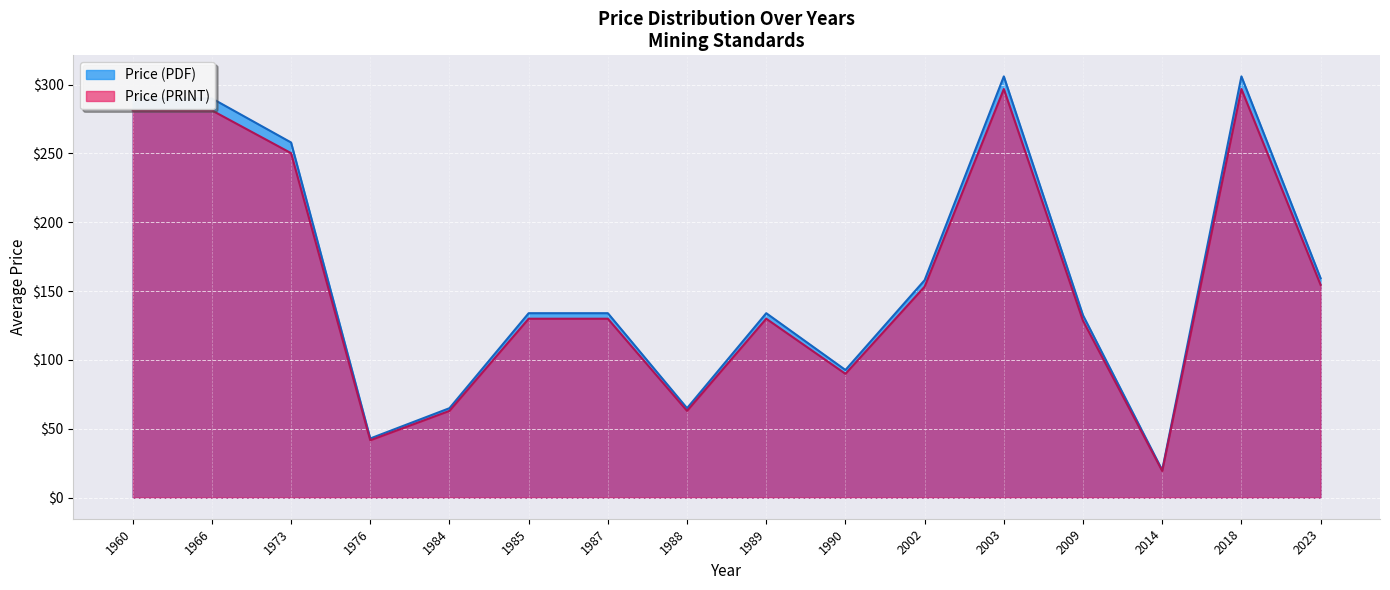

True or false: Price (PRINT) has more than 0 points higher than both neighbors.

True